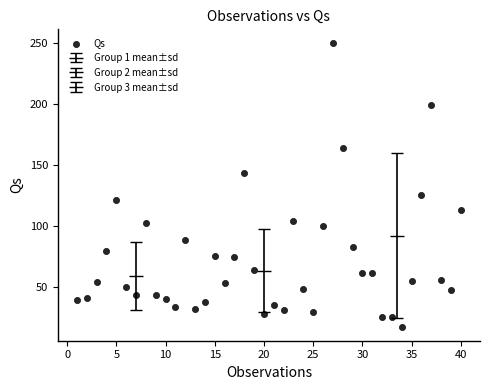

What Y value in the scatter plot is closest to 133?

125.4